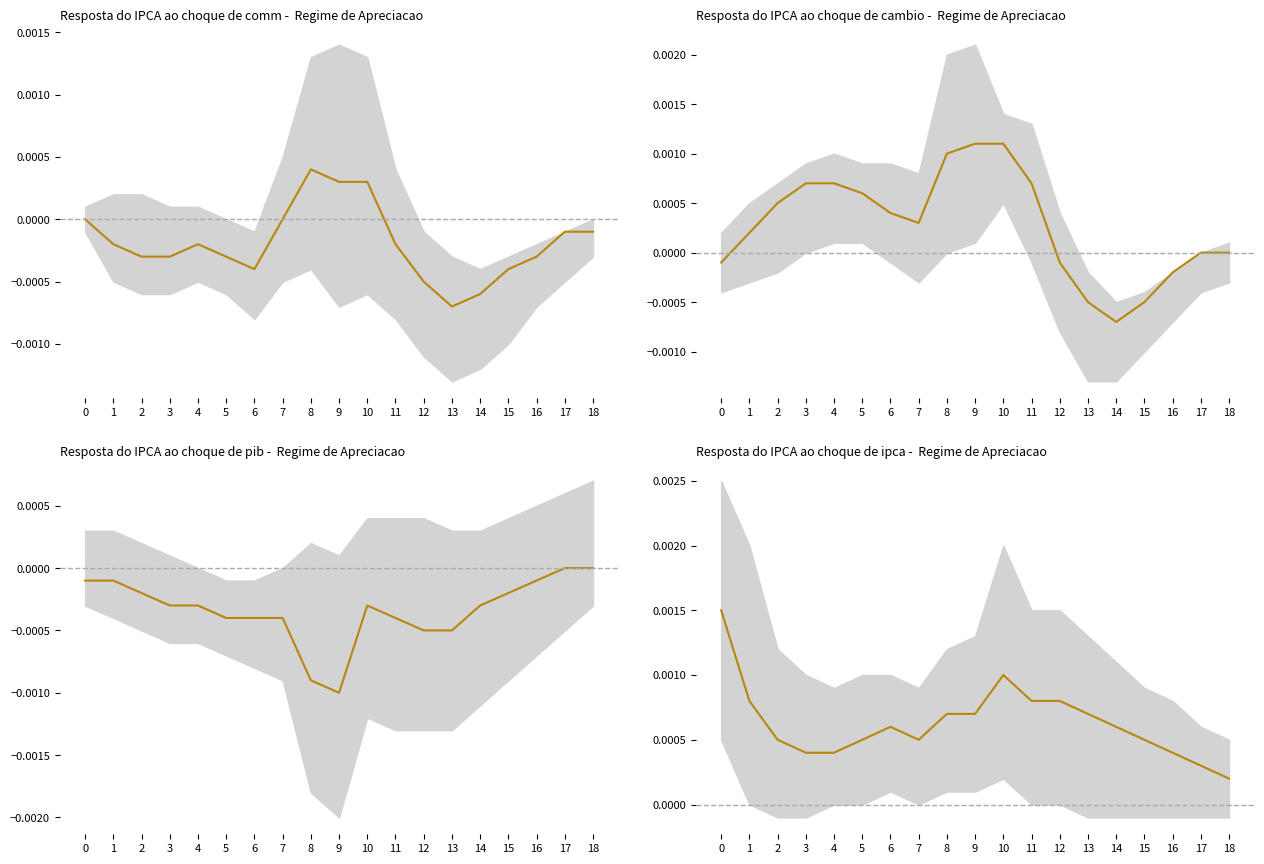

True or false: the data shows 0.0 at 17.

False